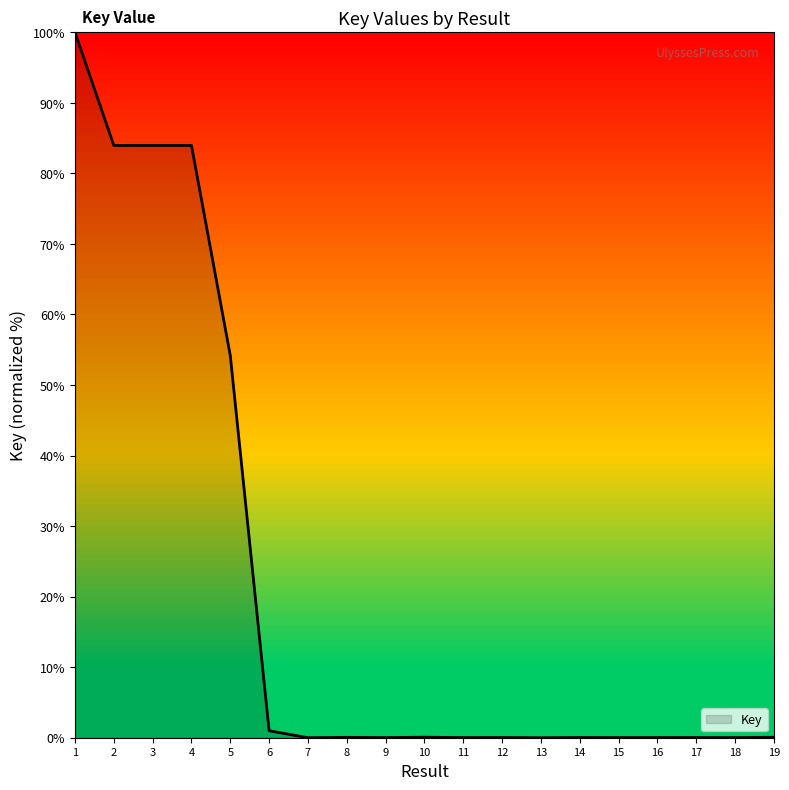

Is it true that the value at 19 is 0.1?

True